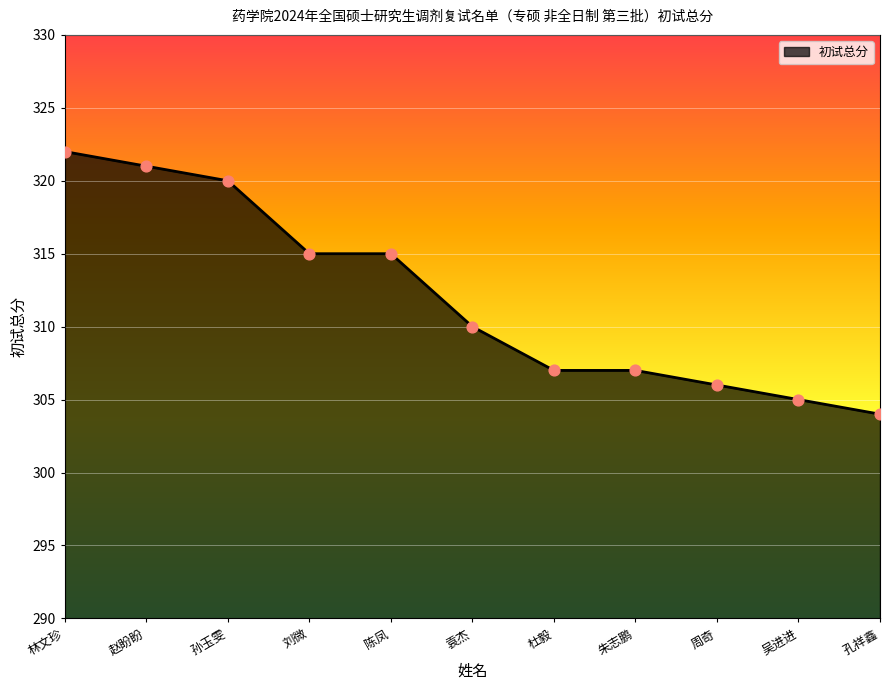

What is the change in value from 陈凤 to 朱志鹏?

-8